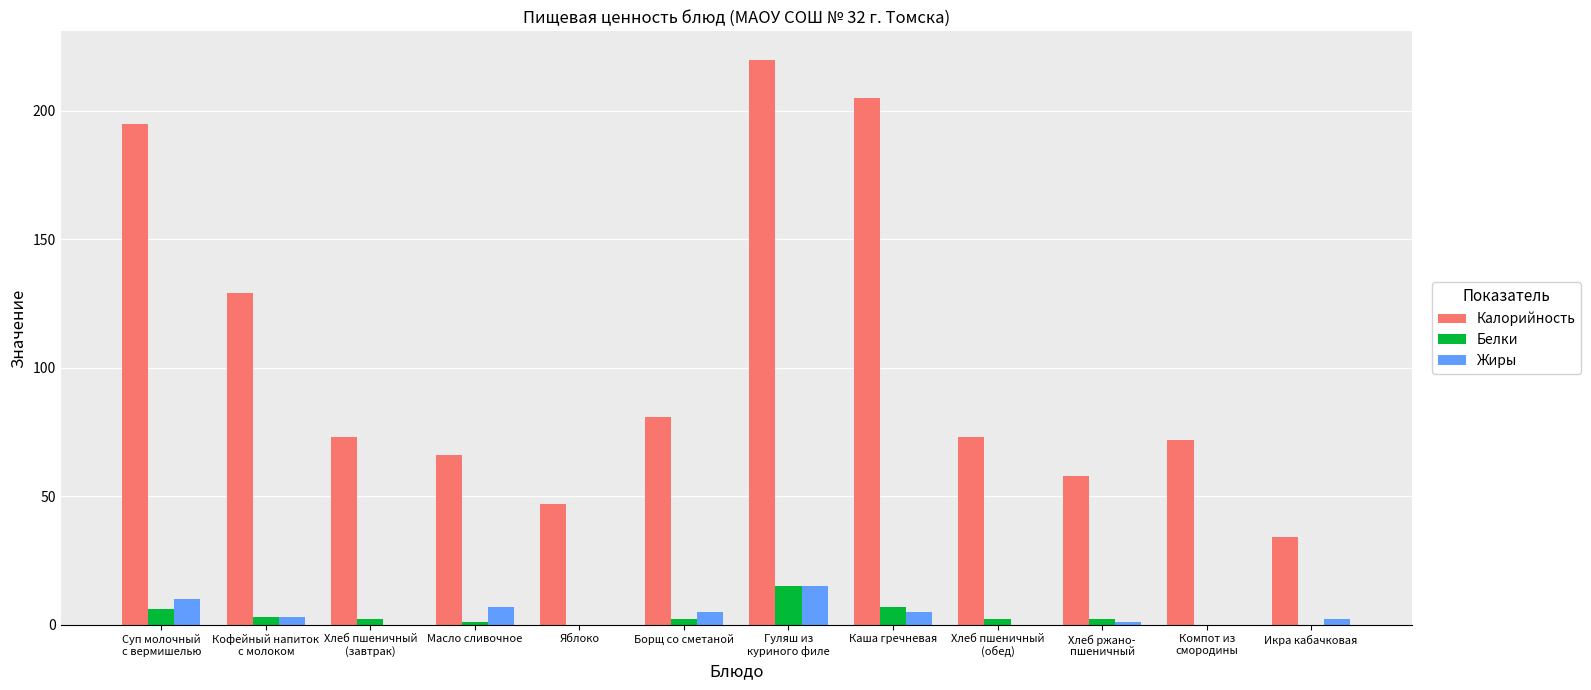

Is it true that Жиры equals 5 at Каша гречневая?

True